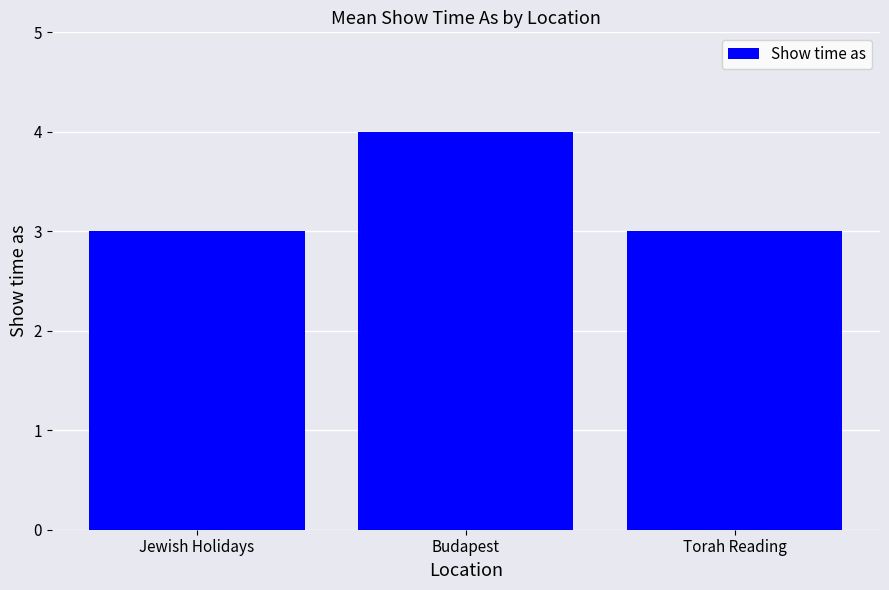

The chart shows a value of 6 at Budapest. True or false?

False